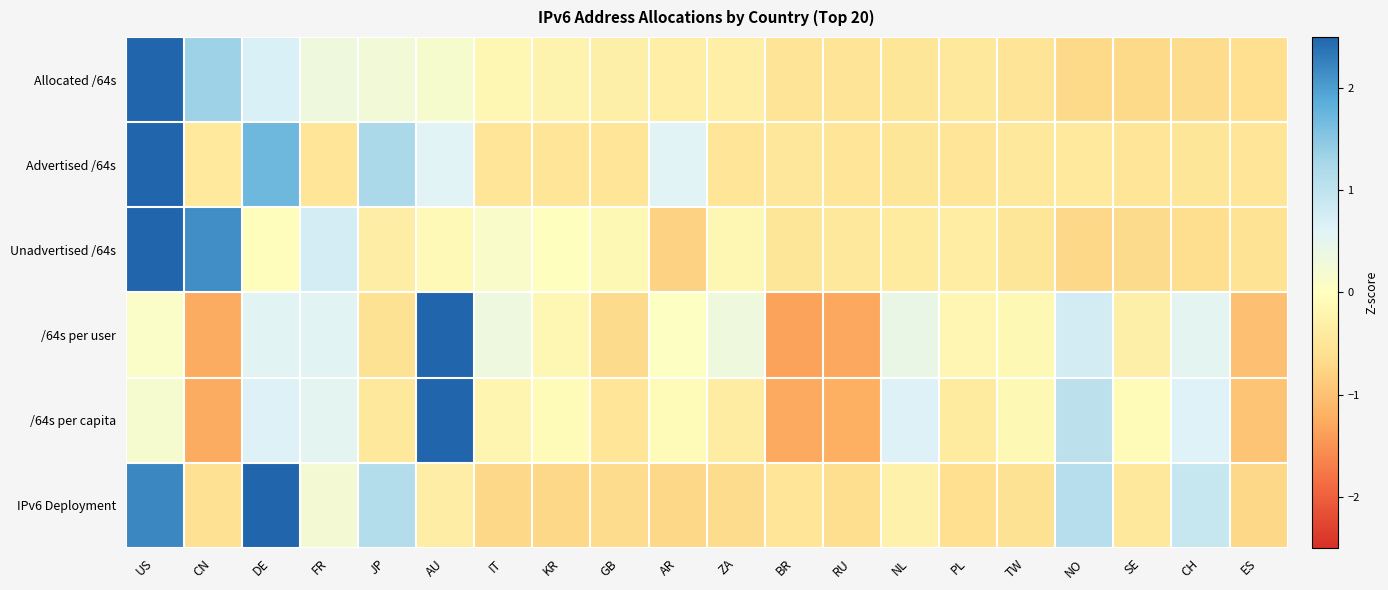

Reading left to right, what are all the values shown in this chart?

Allocated /64s: US=3.8	CN=1.3	DE=0.7	FR=0.3	JP=0.3	AU=0.2	IT=-0.1	KR=-0.2	GB=-0.3	AR=-0.3	ZA=-0.3	BR=-0.5	RU=-0.5	NL=-0.5	PL=-0.5	TW=-0.5	NO=-0.7	SE=-0.7	CH=-0.7	ES=-0.6
Advertised /64s: US=3.3	CN=-0.4	DE=1.7	FR=-0.5	JP=1.2	AU=0.6	IT=-0.5	KR=-0.5	GB=-0.5	AR=0.6	ZA=-0.5	BR=-0.5	RU=-0.5	NL=-0.5	PL=-0.5	TW=-0.5	NO=-0.4	SE=-0.5	CH=-0.5	ES=-0.5
Unadvertised /64s: US=3.4	CN=2.1	DE=-0.0	FR=0.8	JP=-0.3	AU=-0.1	IT=0.1	KR=-0.0	GB=-0.1	AR=-0.8	ZA=-0.1	BR=-0.5	RU=-0.5	NL=-0.4	PL=-0.4	TW=-0.5	NO=-0.7	SE=-0.7	CH=-0.6	ES=-0.6
/64s per user: US=0.1	CN=-1.3	DE=0.6	FR=0.6	JP=-0.6	AU=3.3	IT=0.3	KR=-0.1	GB=-0.7	AR=0.0	ZA=0.3	BR=-1.4	RU=-1.3	NL=0.4	PL=-0.2	TW=-0.1	NO=0.8	SE=-0.3	CH=0.5	ES=-1.0
/64s per capita: US=0.2	CN=-1.3	DE=0.6	FR=0.6	JP=-0.5	AU=3.3	IT=-0.2	KR=-0.1	GB=-0.5	AR=-0.1	ZA=-0.4	BR=-1.3	RU=-1.2	NL=0.7	PL=-0.4	TW=-0.1	NO=1.1	SE=-0.1	CH=0.6	ES=-1.0
IPv6 Deployment: US=2.2	CN=-0.6	DE=2.6	FR=0.2	JP=1.1	AU=-0.3	IT=-0.7	KR=-0.7	GB=-0.7	AR=-0.7	ZA=-0.7	BR=-0.5	RU=-0.6	NL=-0.3	PL=-0.6	TW=-0.6	NO=1.1	SE=-0.5	CH=0.9	ES=-0.7